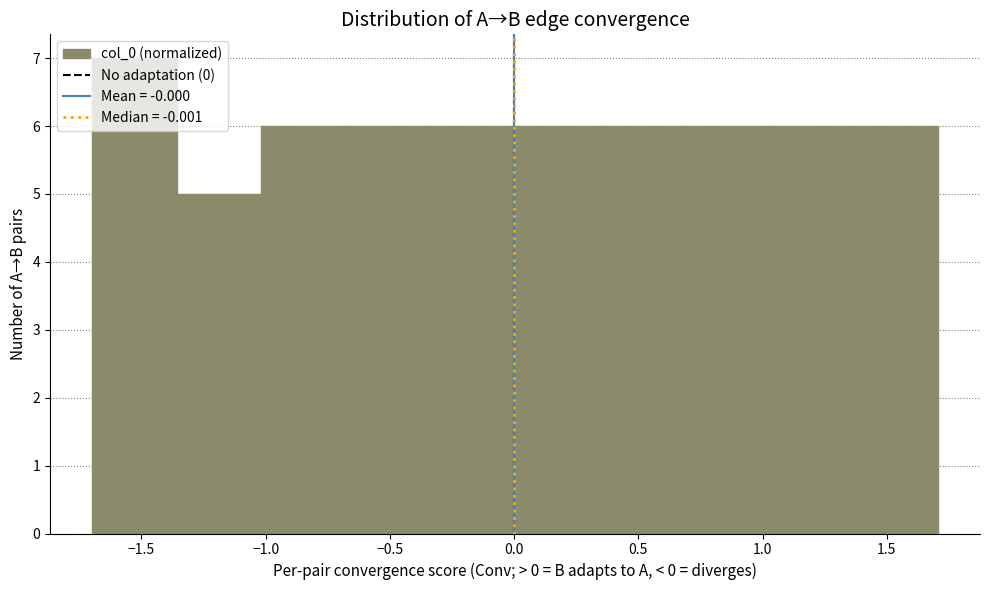

Reading left to right, list every bar in this chart as the range it spans on the x-axis followed by its height. Neither the bar edges nor the heights are printed on the chart, so give them approximately, as read against the axes.

-1.70 to -1.35: 7
-1.35 to -1.00: 5
-1.00 to -0.70: 6
-0.70 to -0.35: 6
-0.35 to 0.00: 6
0.00 to 0.35: 6
0.35 to 0.70: 6
0.70 to 1.00: 6
1.00 to 1.35: 6
1.35 to 1.70: 6